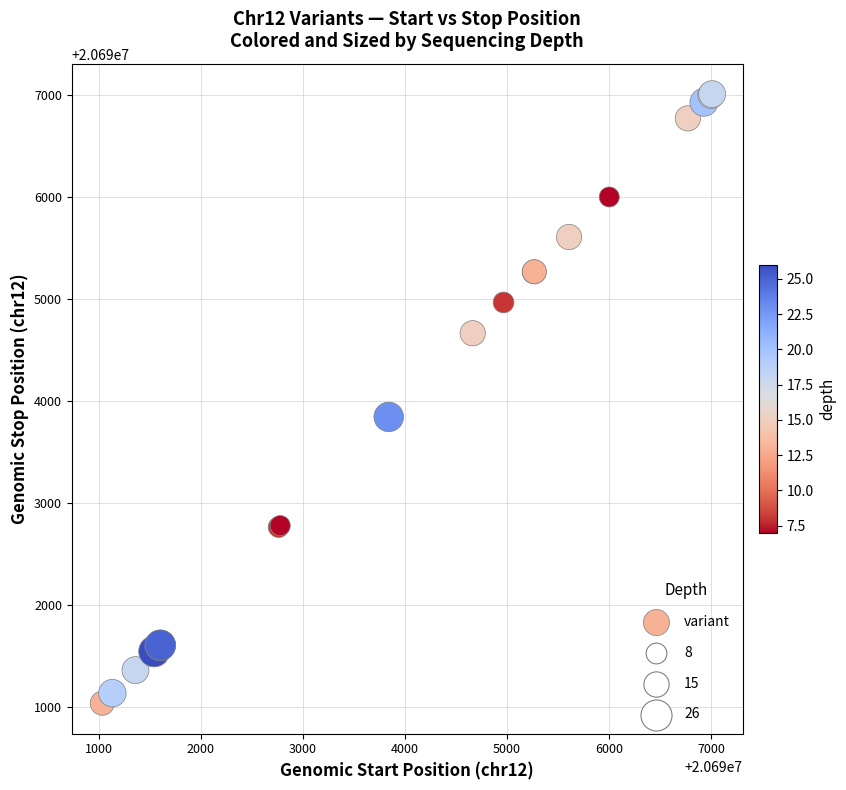

What Y value in the scatter plot is closest to 20694022?

20693843